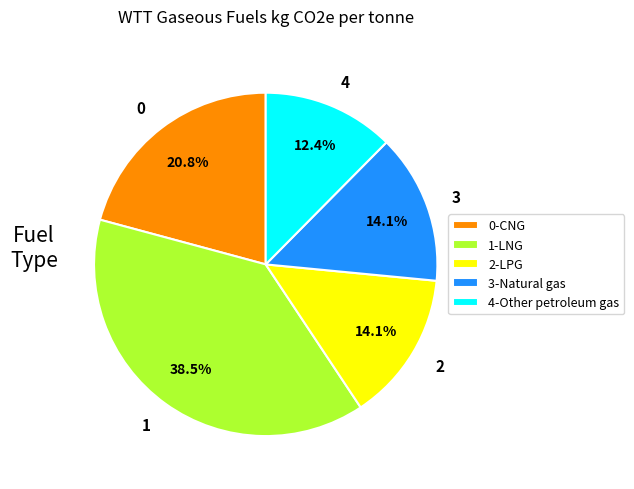

To the nearest percent, what is the difference between the largest and smallest slice percentages?

26%